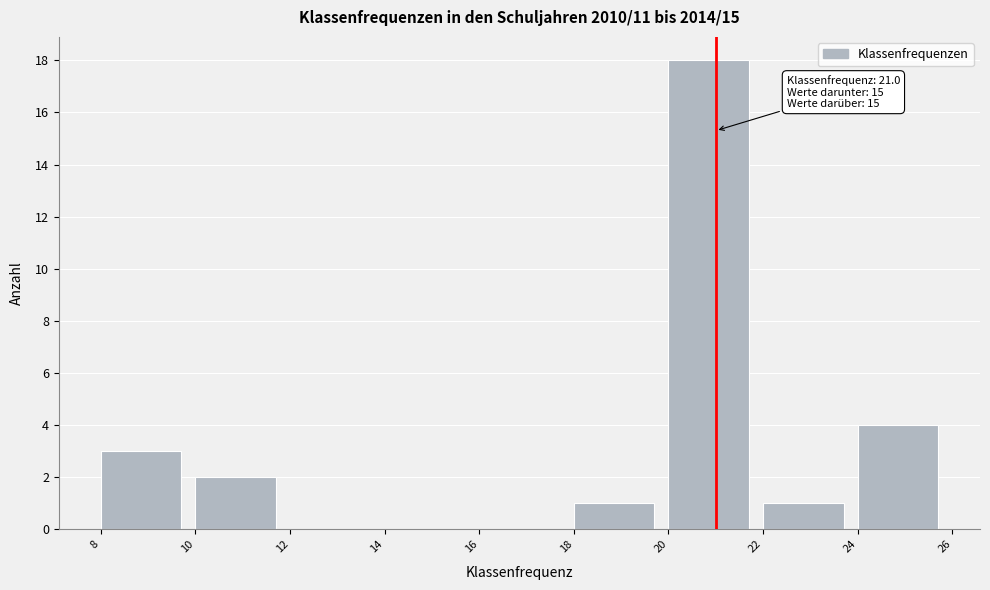

Which range on the x-axis has the tallest bar?

20 to 22